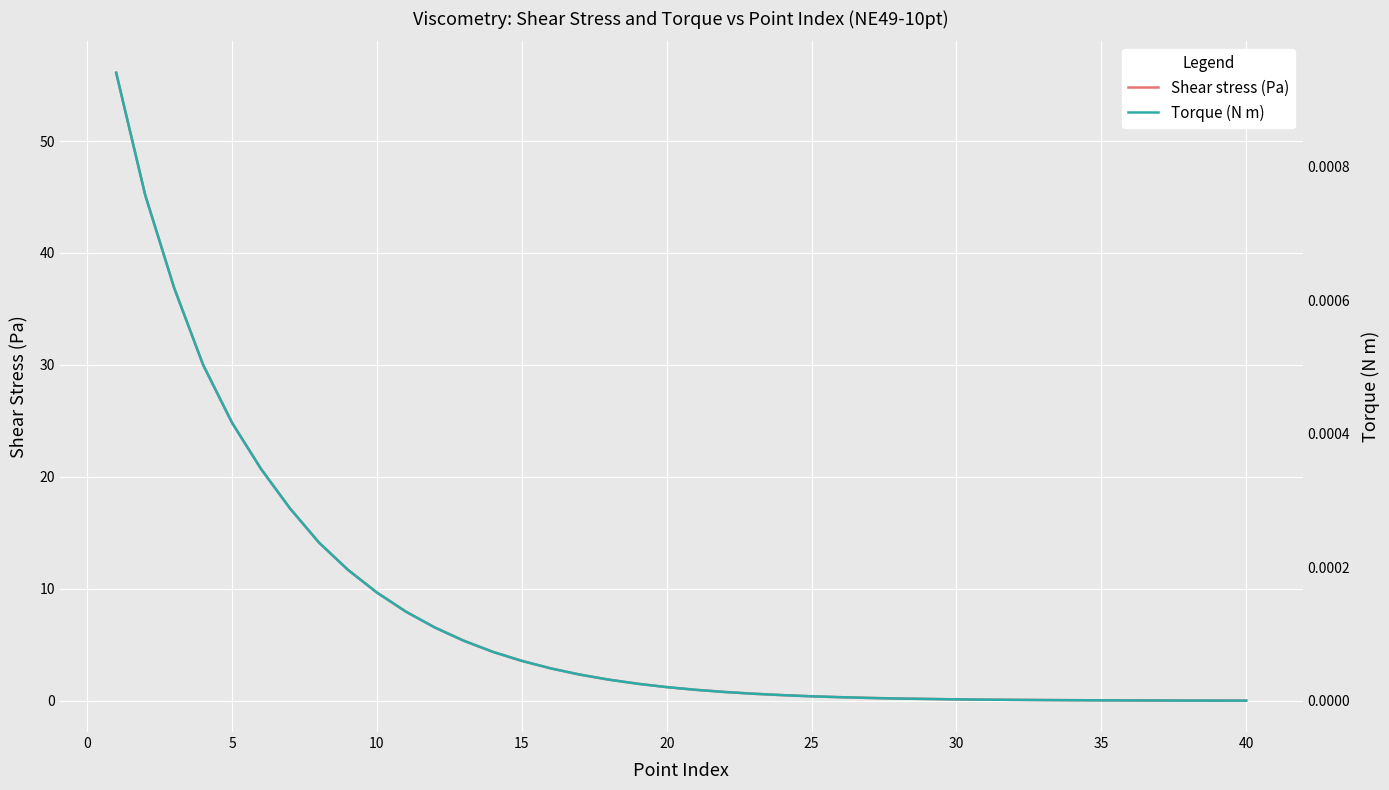

True or false: Torque (N m) has more than 1 points higher than both neighbors.

False